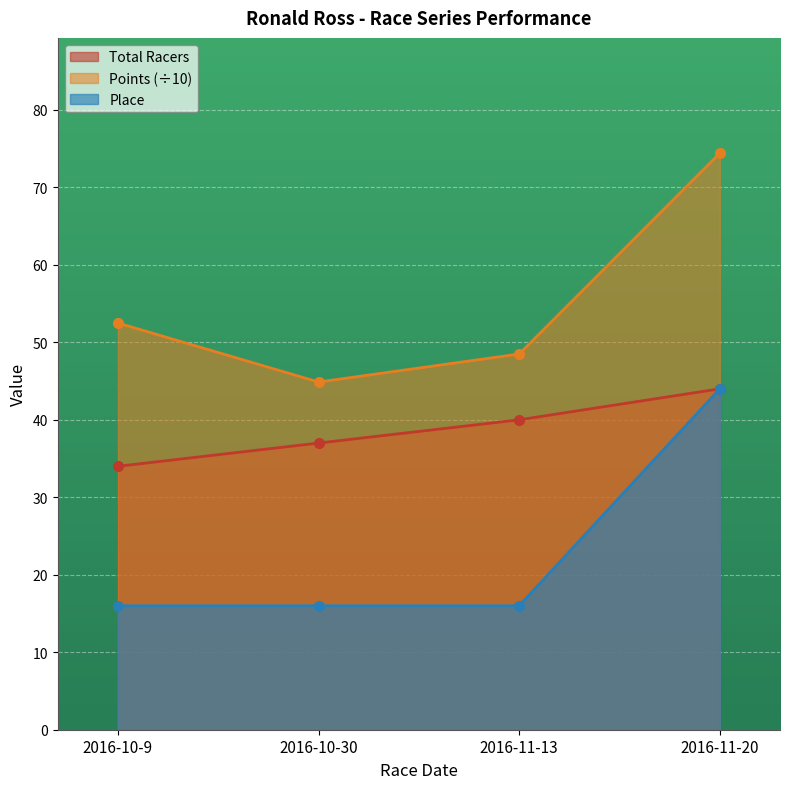

At which label does Total Racers reach its peak?

2016-11-20